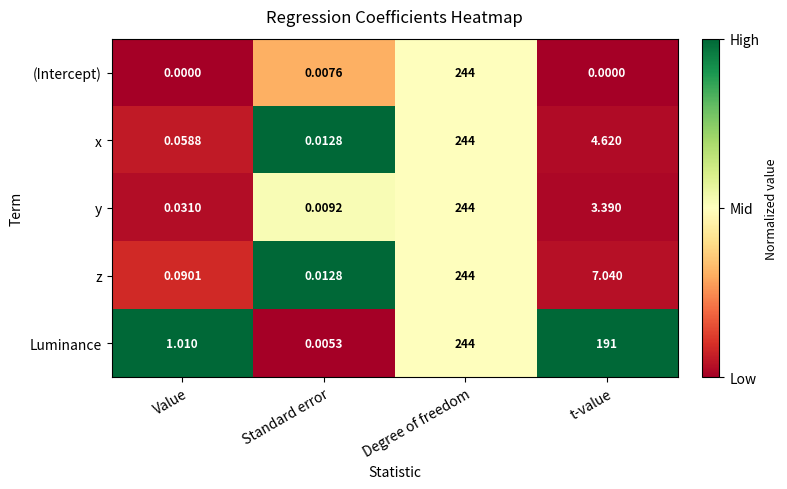

Which label corresponds to the largest value in the chart?

Degree of freedom